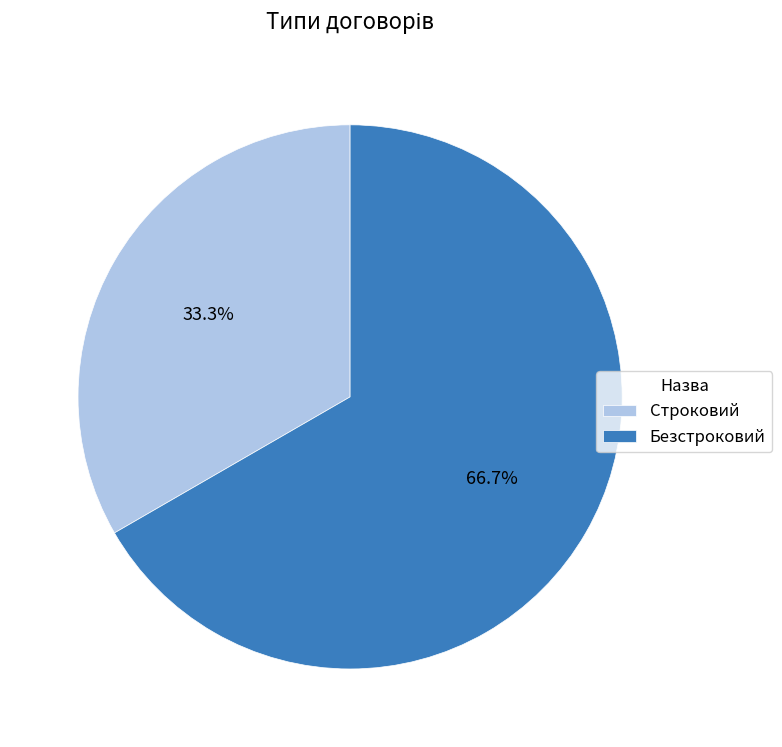

Is it true that Безстроковий is 67% of the pie?

True